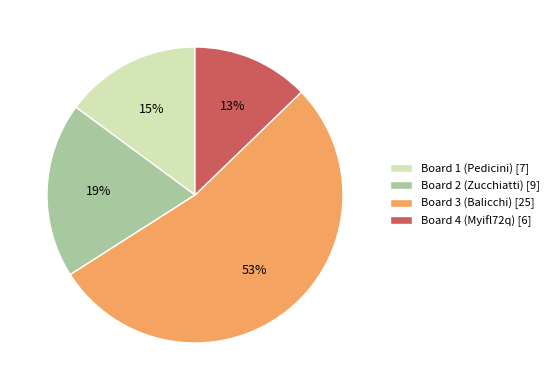

Which category has the smallest portion of the pie?

Board 4 (Myifl72q)